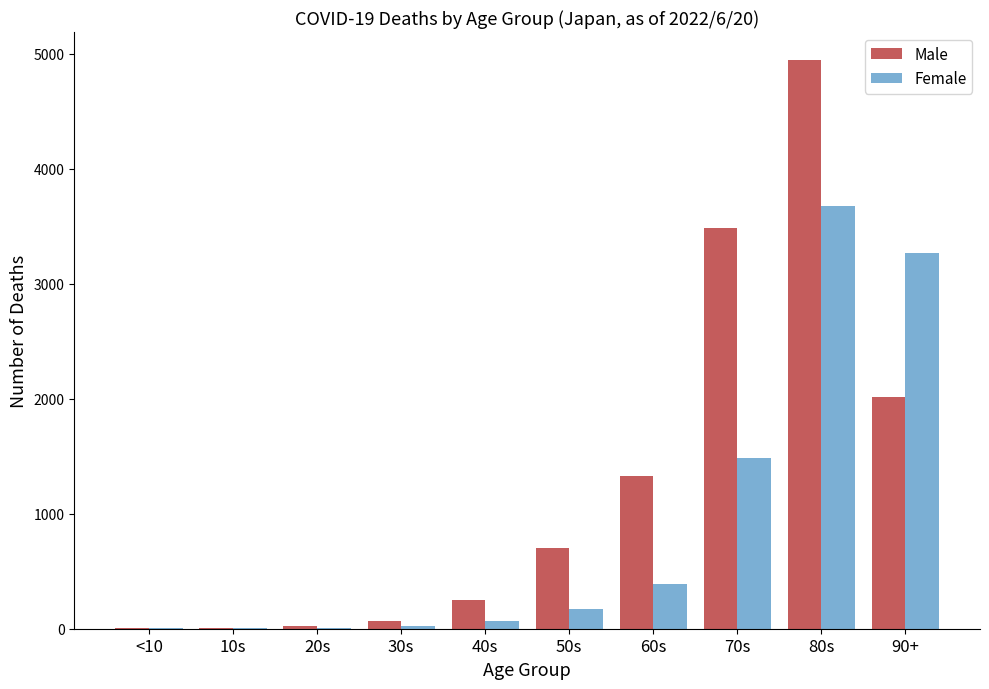

Which series has the largest range (max minus min)?

Male